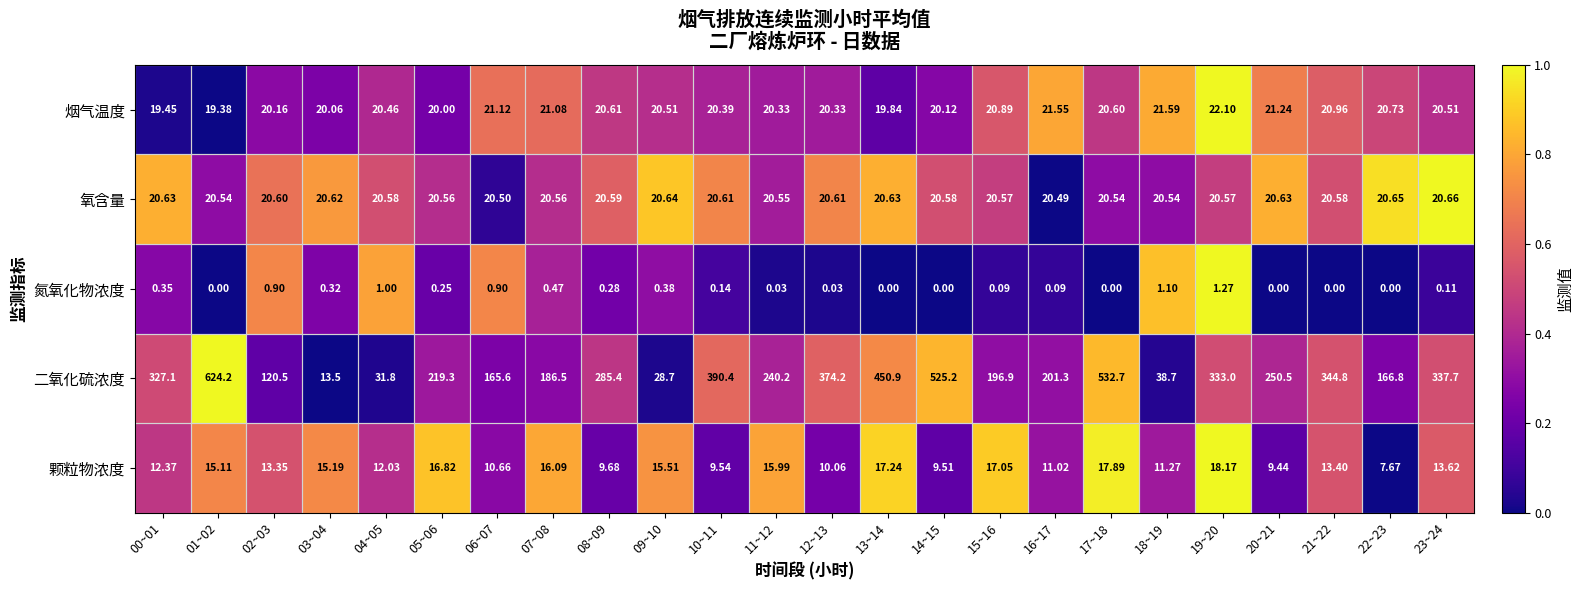

List the series in order of their peak value, lowest first.

氮氧化物浓度, 颗粒物浓度, 氧含量, 烟气温度, 二氧化硫浓度